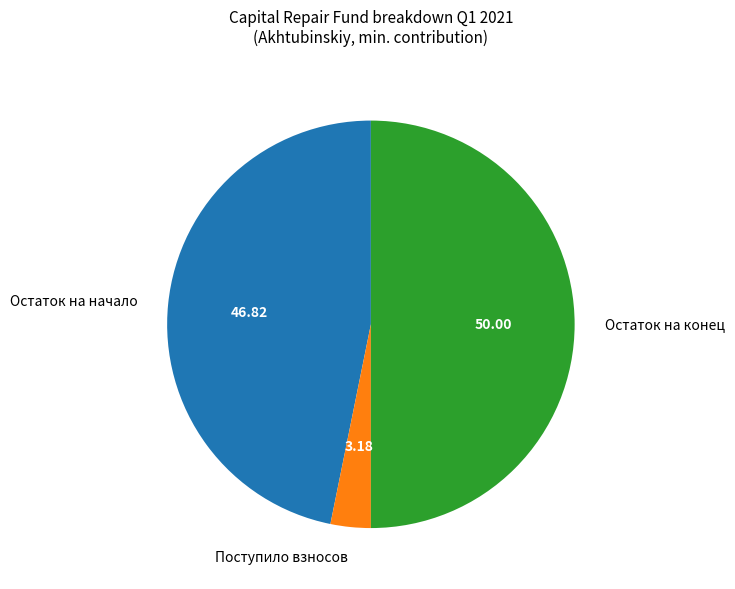

Do Поступило взносов and Остаток на конец together represent more than half of the pie?

Yes